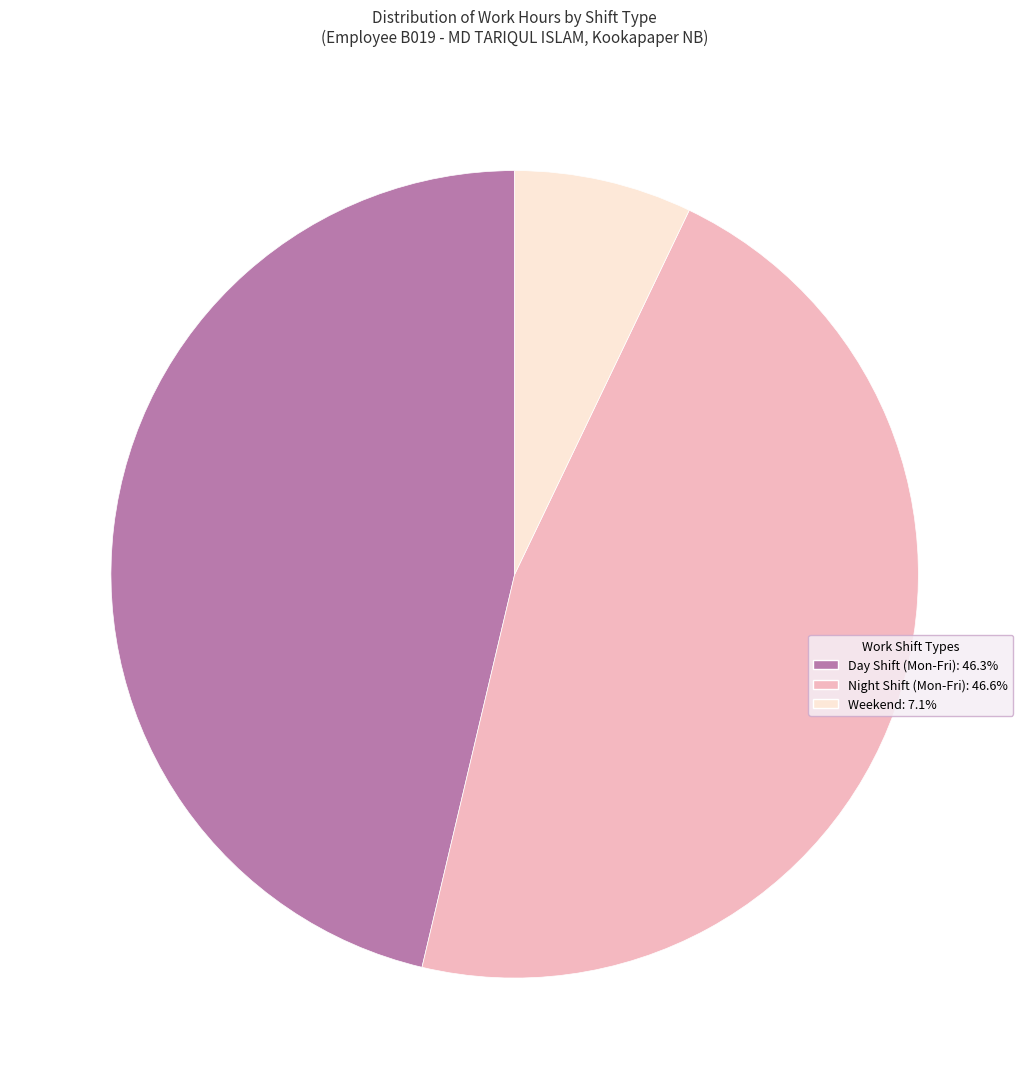

Is there a majority slice in this chart?

No